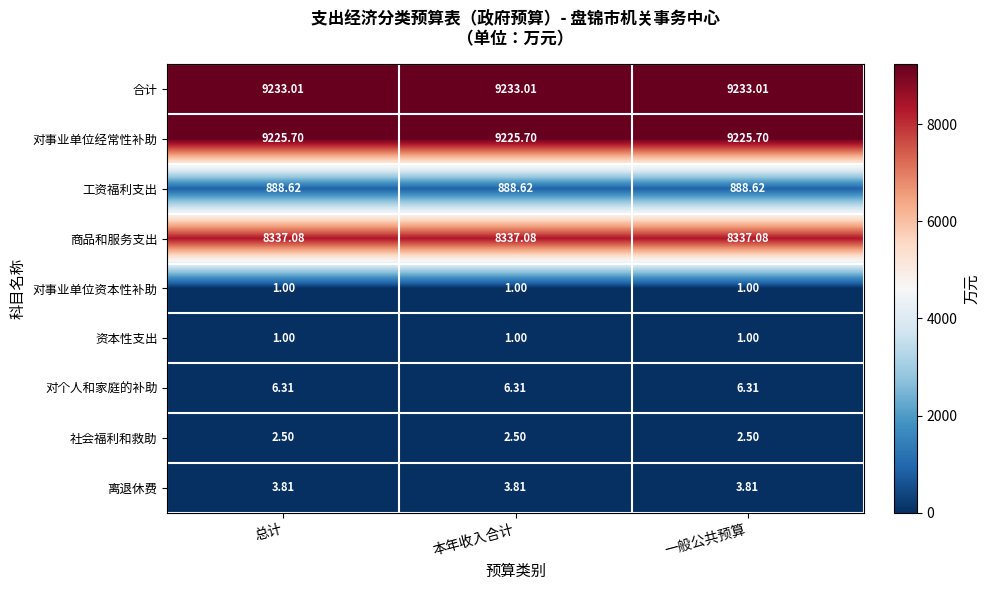

Is the value of 工资福利支出 at 一般公共预算 greater than the value of 对事业单位资本性补助 at 一般公共预算?

Yes